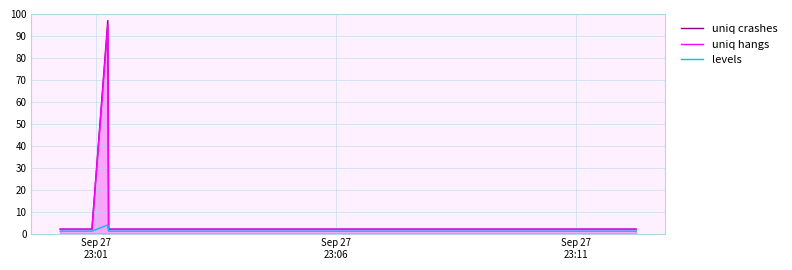

Which series has the widest spread of values?

uniq crashes